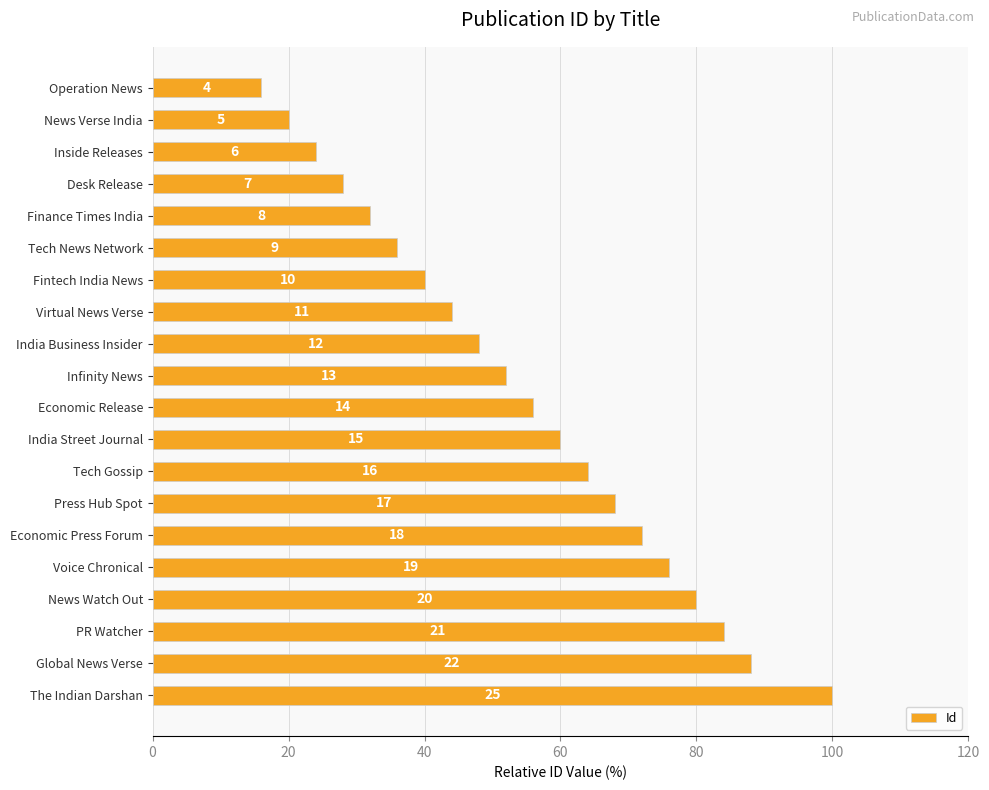

Are the bars horizontal?

Yes